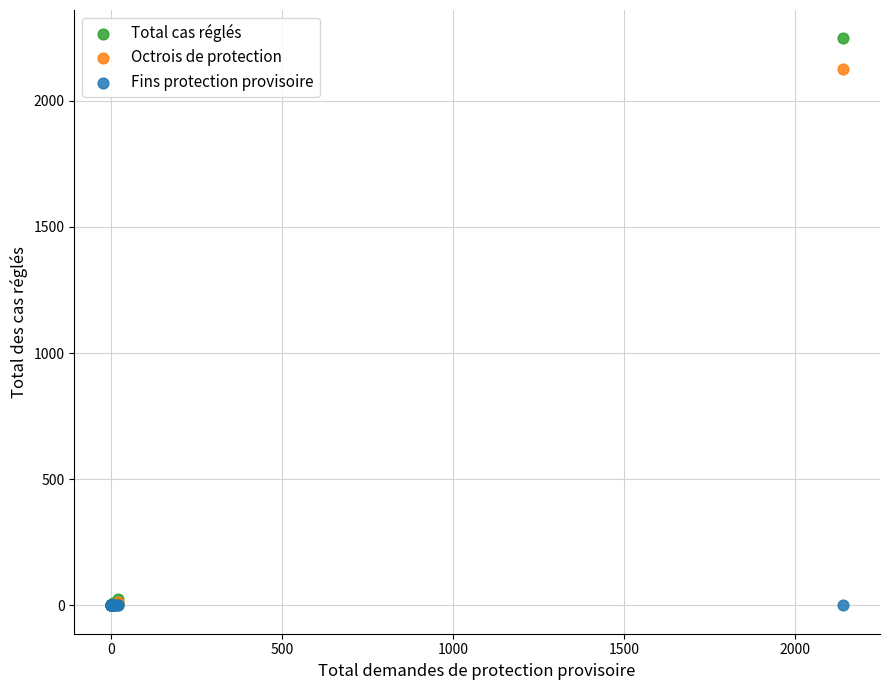

Which series has the widest spread of Y values?

Total cas réglés